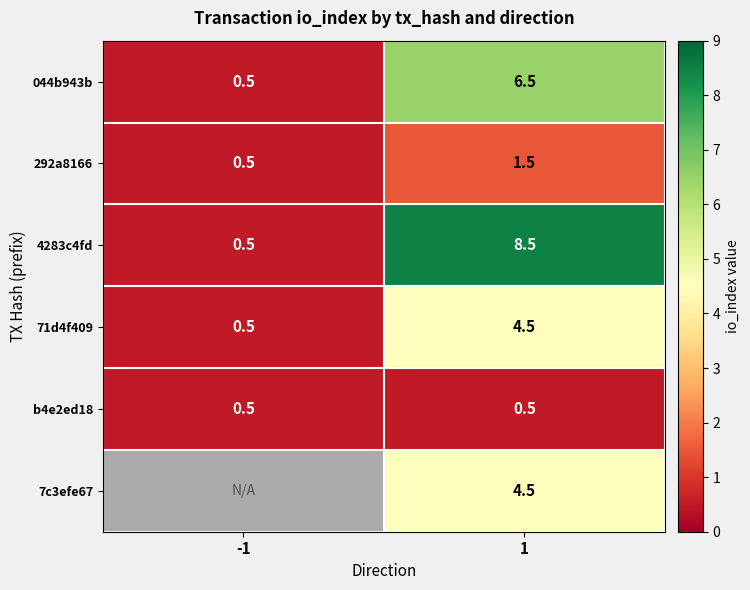

Count the number of categories in the chart.

2